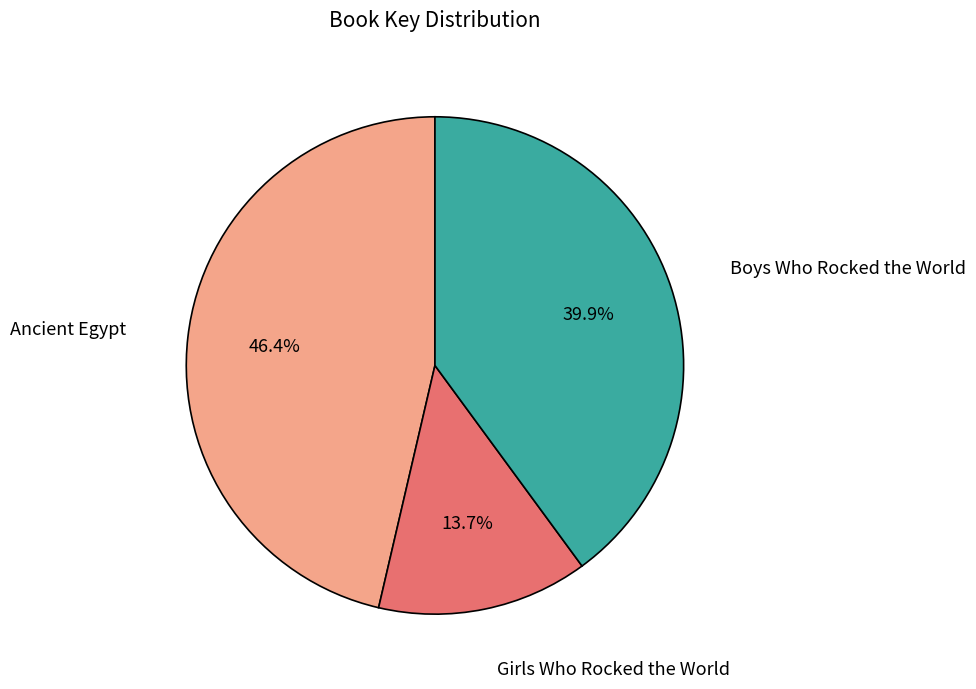

Does any single category account for the majority?

No